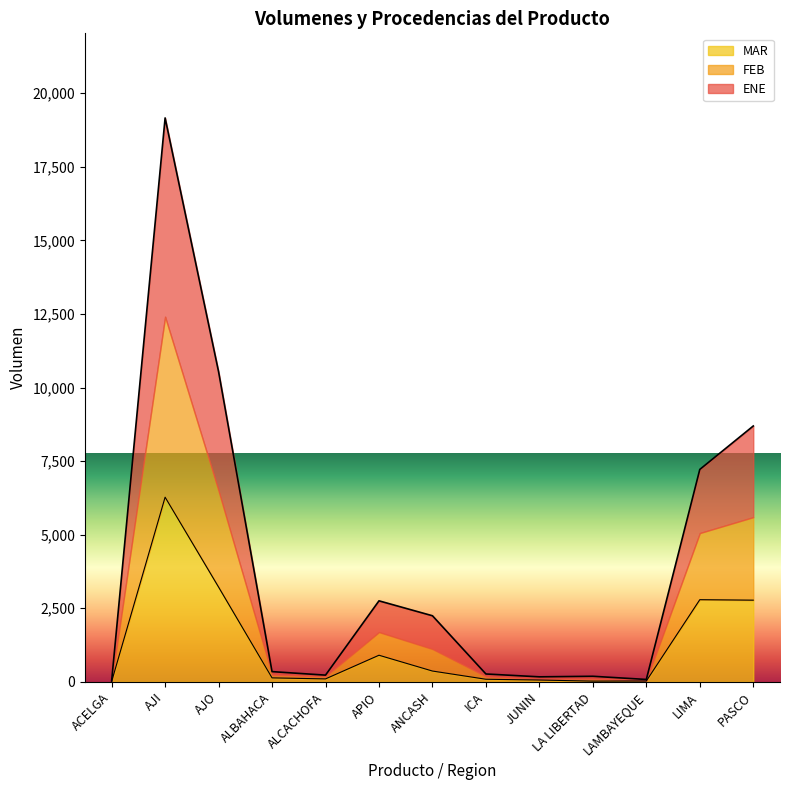

The value of MAR at PASCO is 2776. True or false?

True